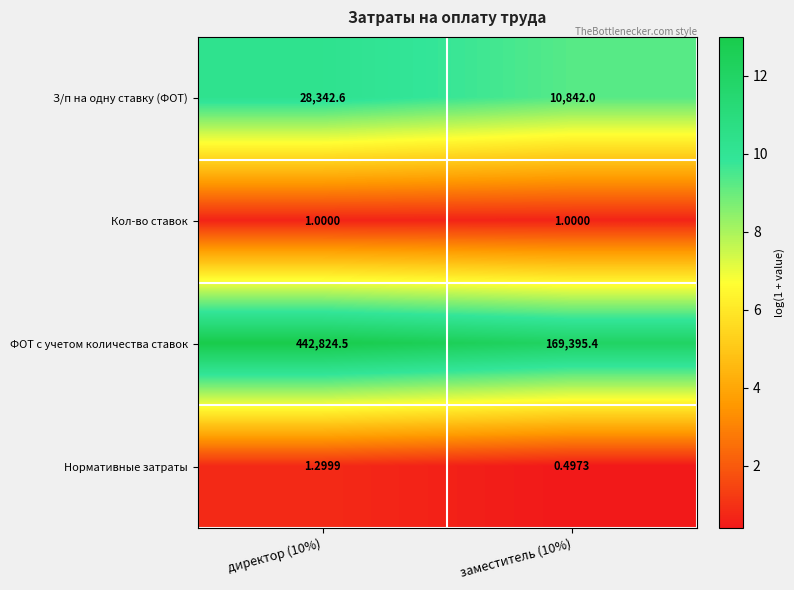

Which series has the largest total across all categories?

ФОТ с учетом количества ставок